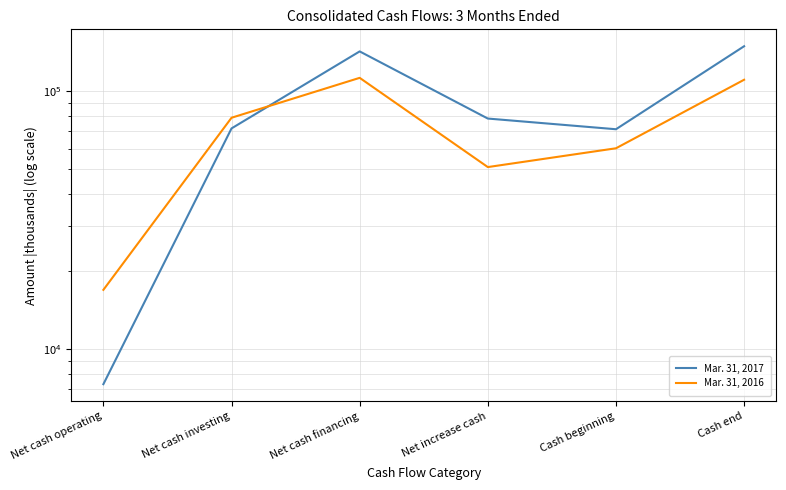

Rank the series by their maximum value, from highest to lowest.

Mar. 31, 2017, Mar. 31, 2016